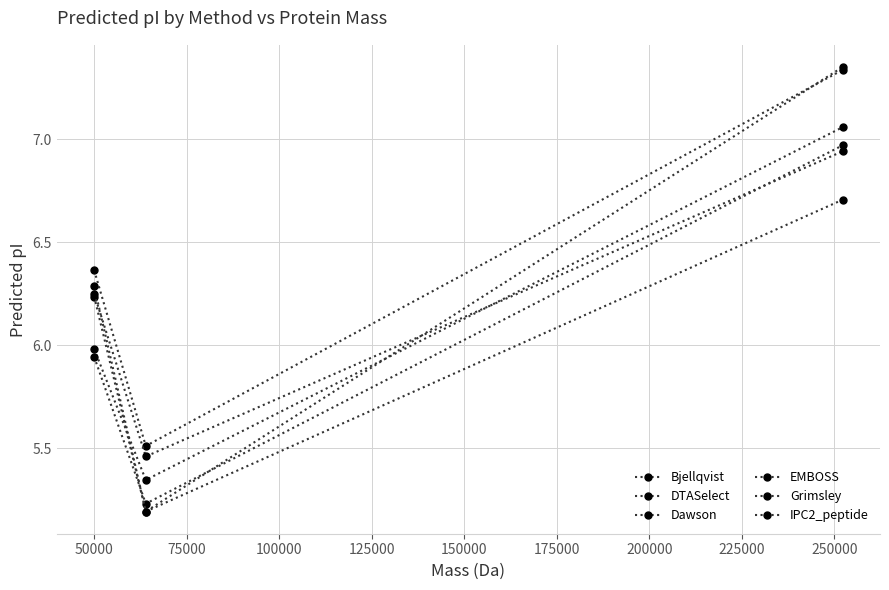

What is the highest value of the Bjellqvist series?

7.1